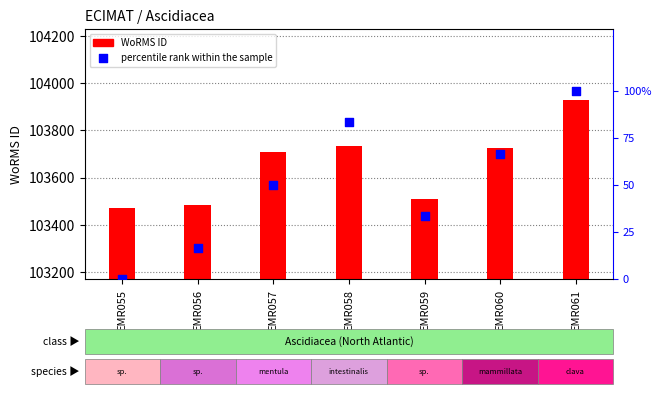

Which series has the widest spread of Y values?

WoRMS ID